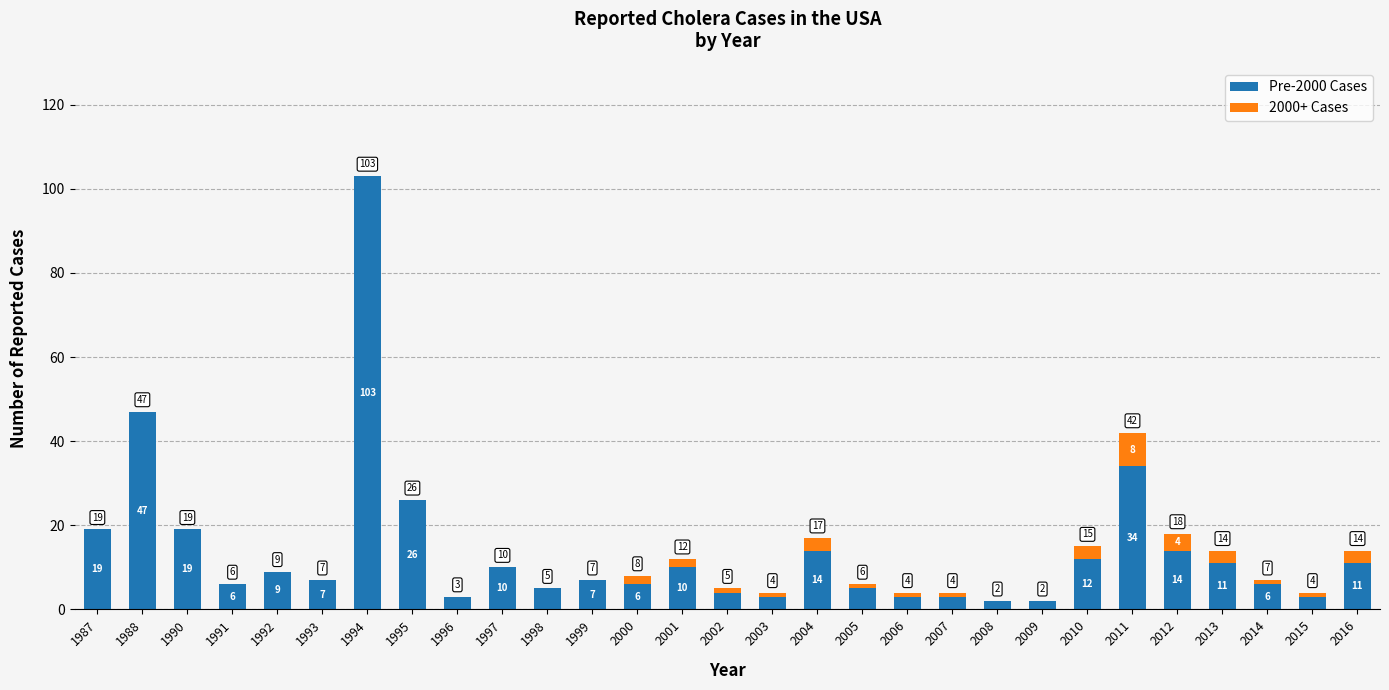

What is the sum of the Pre-2000 Cases values at 2009 and 2000?

8